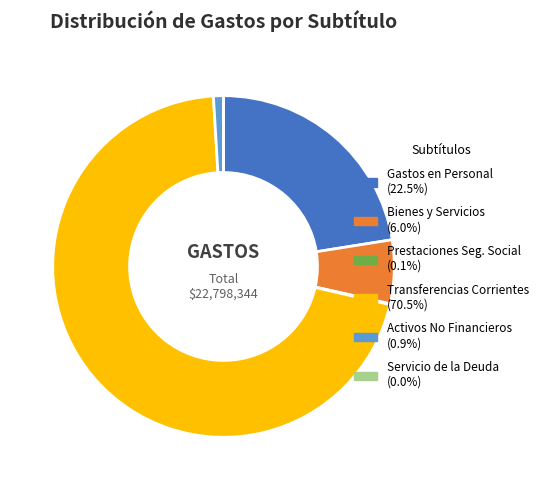

Is there any slice that represents more than half of the pie?

Yes